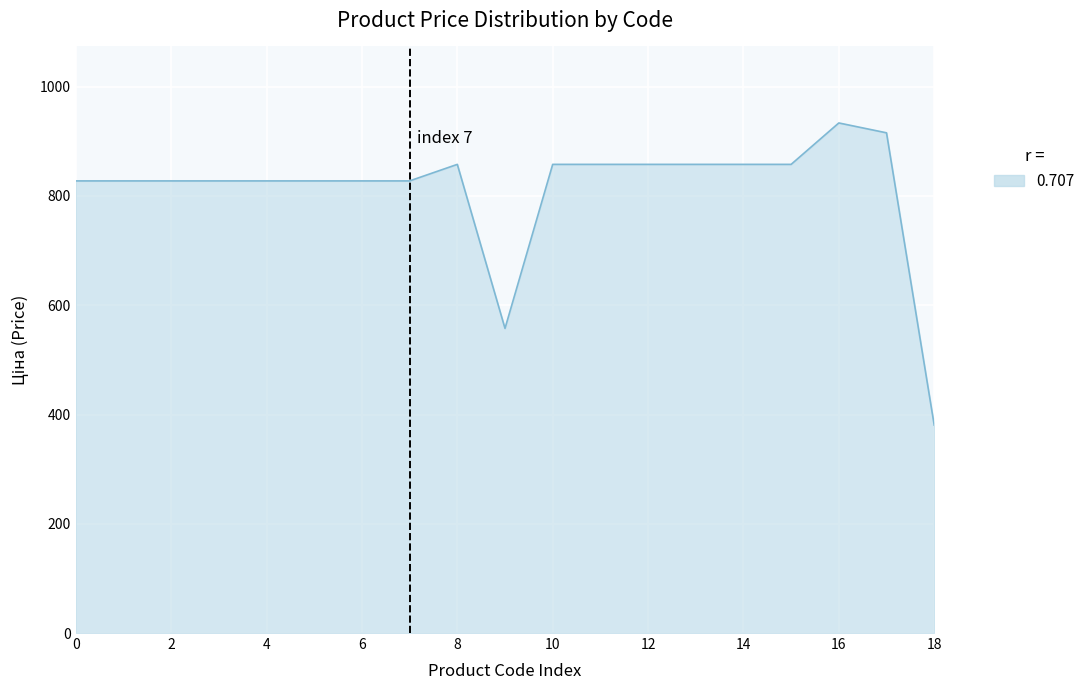

Reading right to left, transcribe all the data shown in this chart.

380.6	915.6	933.7	857.9	857.9	857.9	857.9	857.9	857.9	557.6	857.9	827.6	827.6	827.6	827.6	827.6	827.6	827.6	827.6